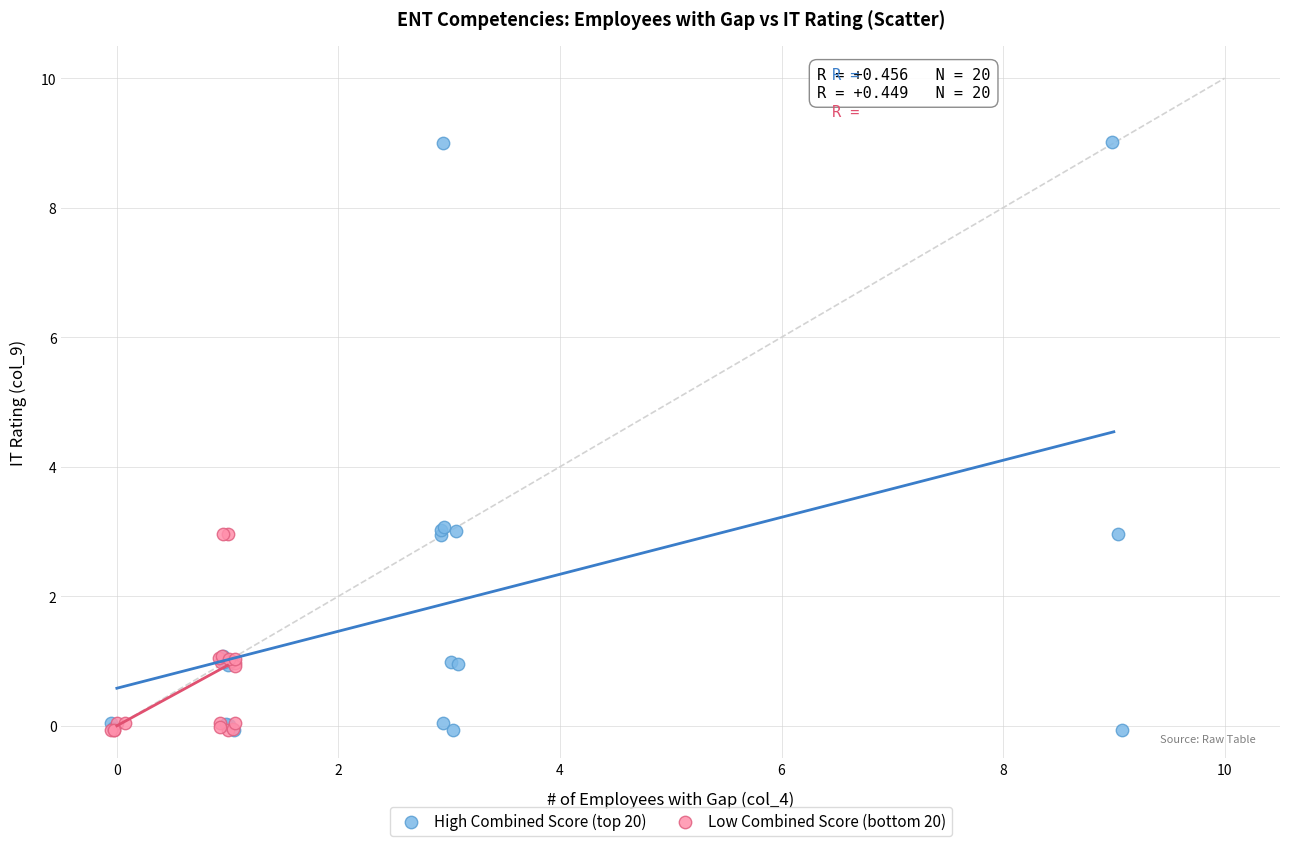

Which series has the widest spread of Y values?

High Combined Score (top 20)